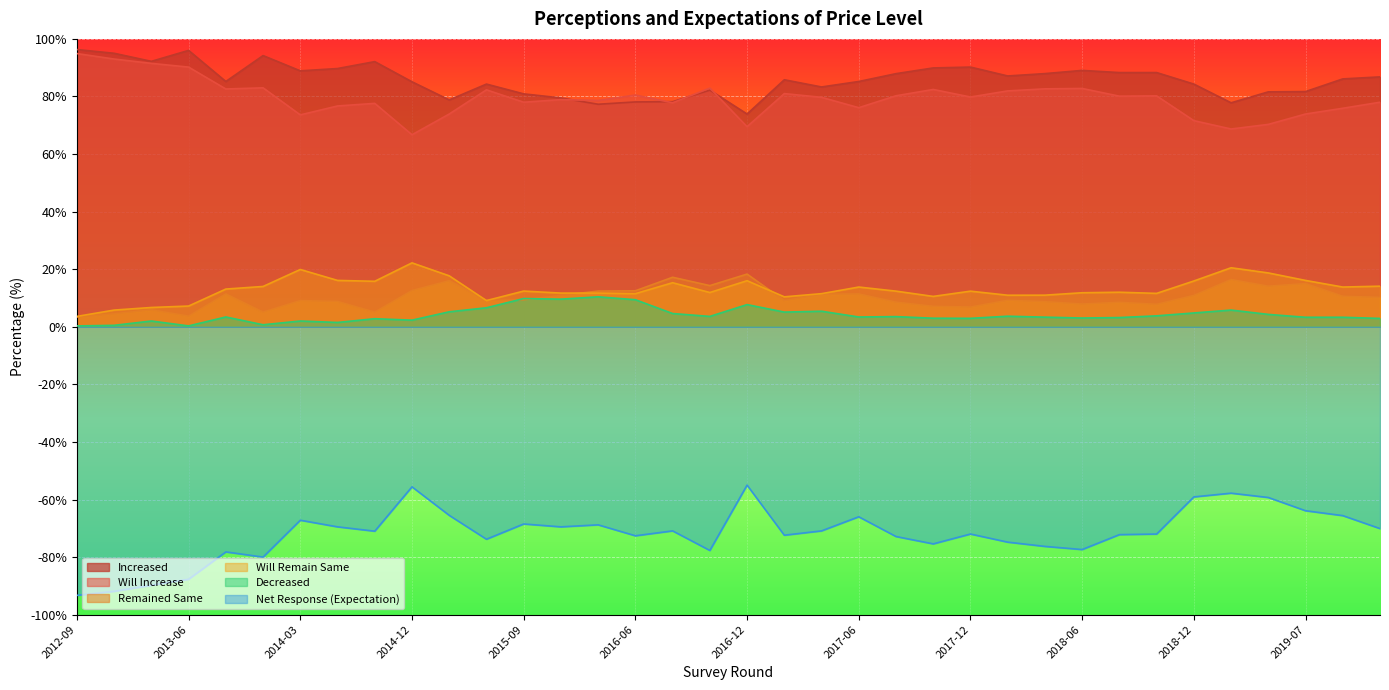

How many lines are shown in the chart?

6